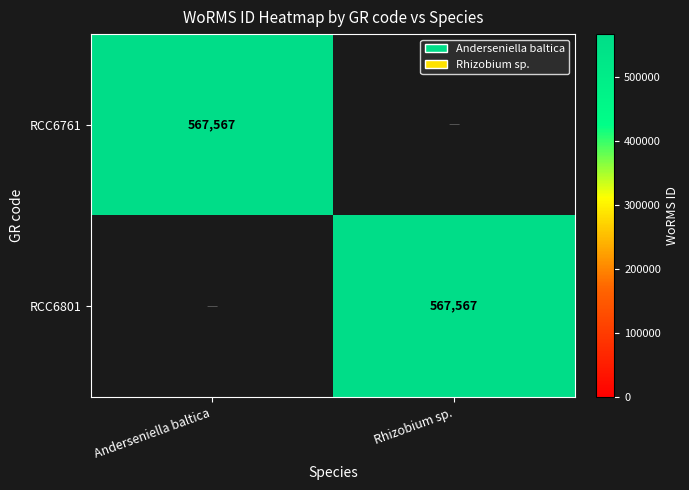

The value of RCC6801 at Rhizobium sp. is 567567. True or false?

True